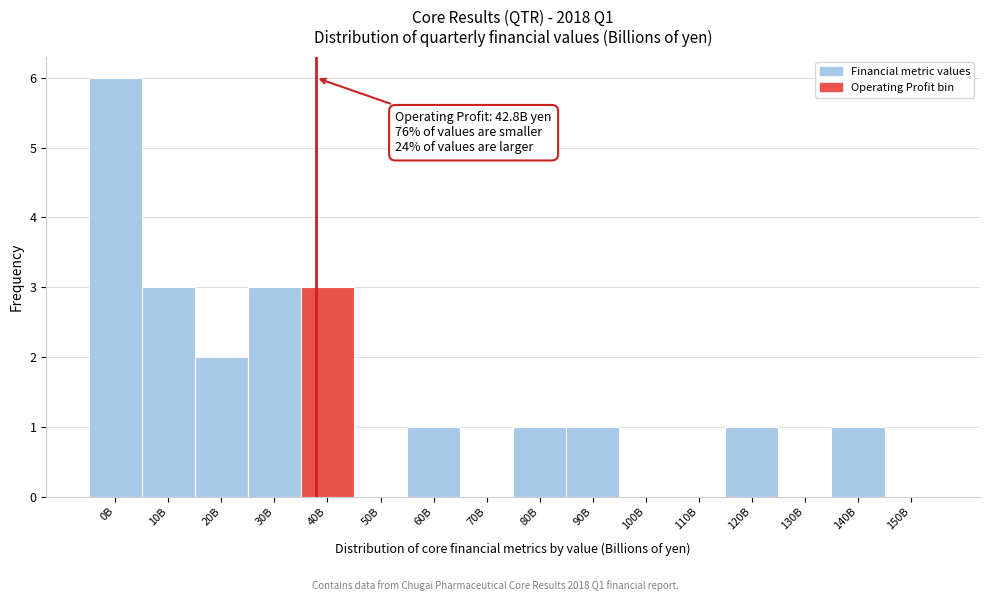

Reading left to right, extract all data points from this chart.

0B=6	10B=3	20B=2	30B=3	40B=3	50B=0	60B=1	70B=0	80B=1	90B=1	100B=0	110B=0	120B=1	130B=0	140B=1	150B=0